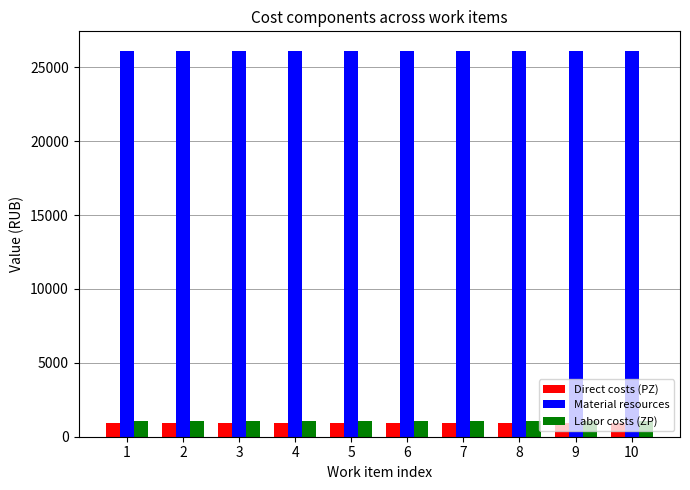

What is the spread (max minus min) of values at 1?

25207.1